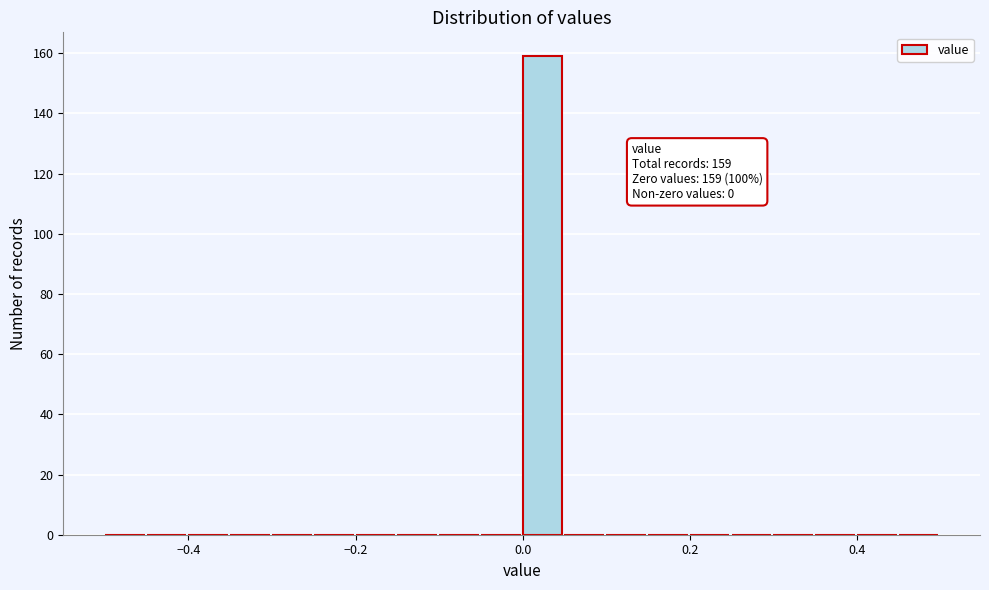

Read against the x-axis, roughly where is the centre of the tallest bar?

0.02